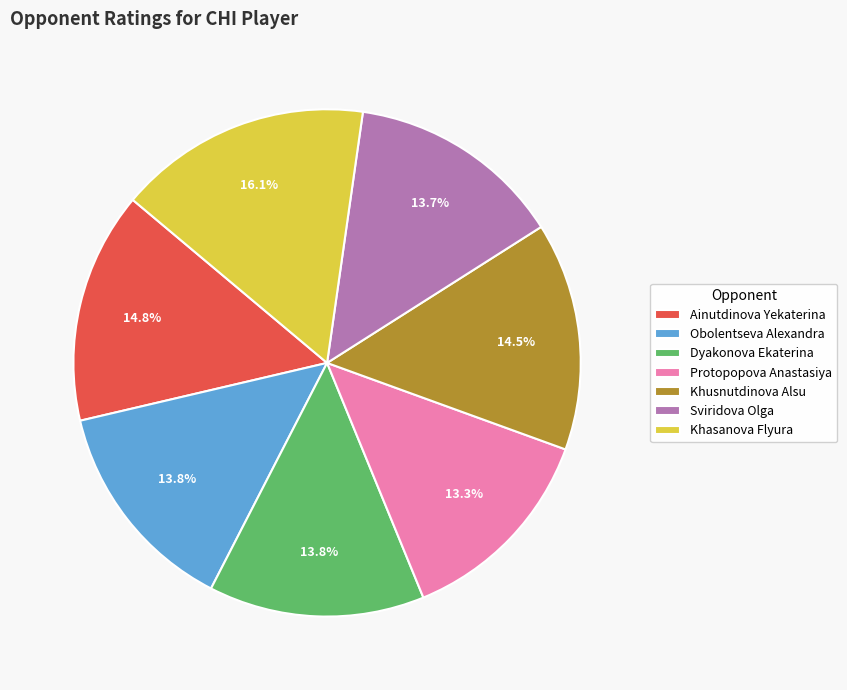

Count the number of slices in the pie.

7